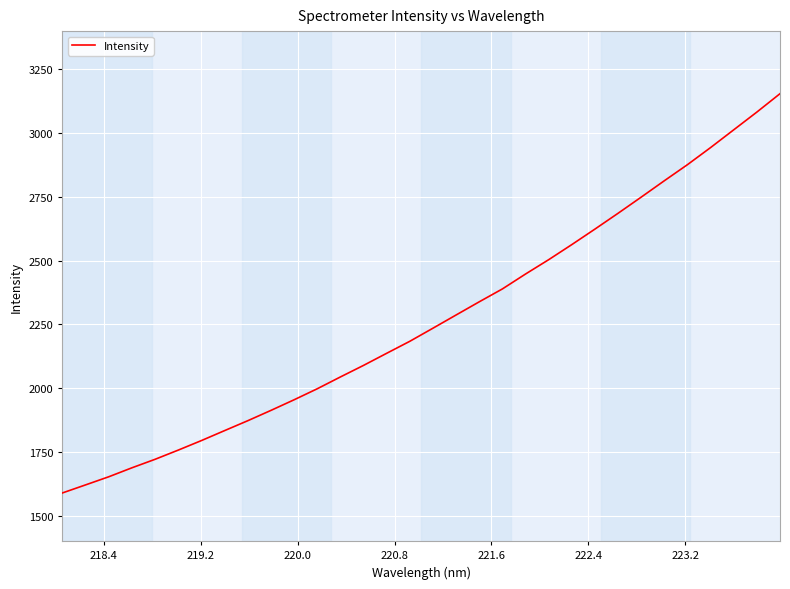

What is the smallest value displayed?

1588.9